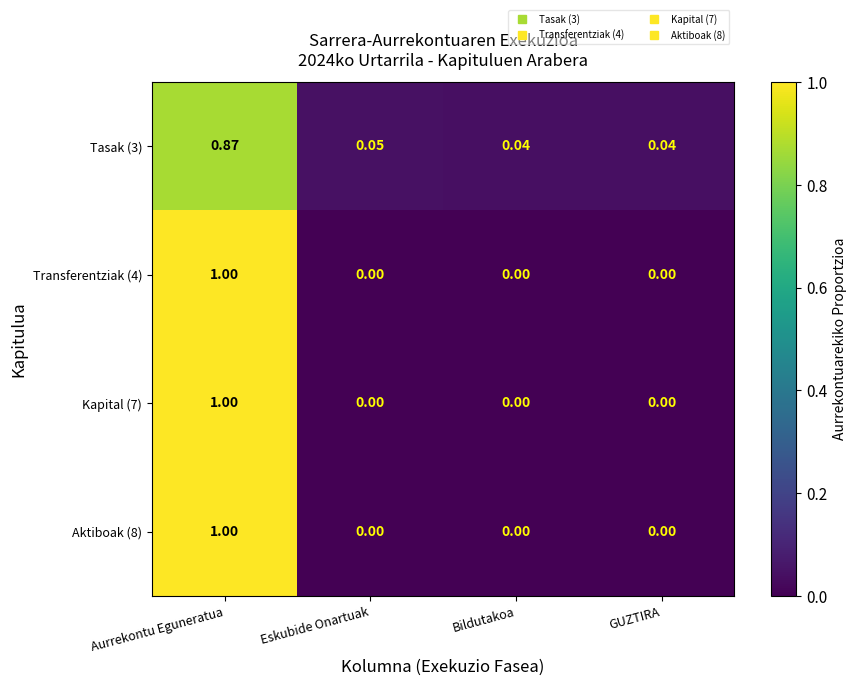

At which category is the sum across all series the highest?

Aurrekontu Eguneratua